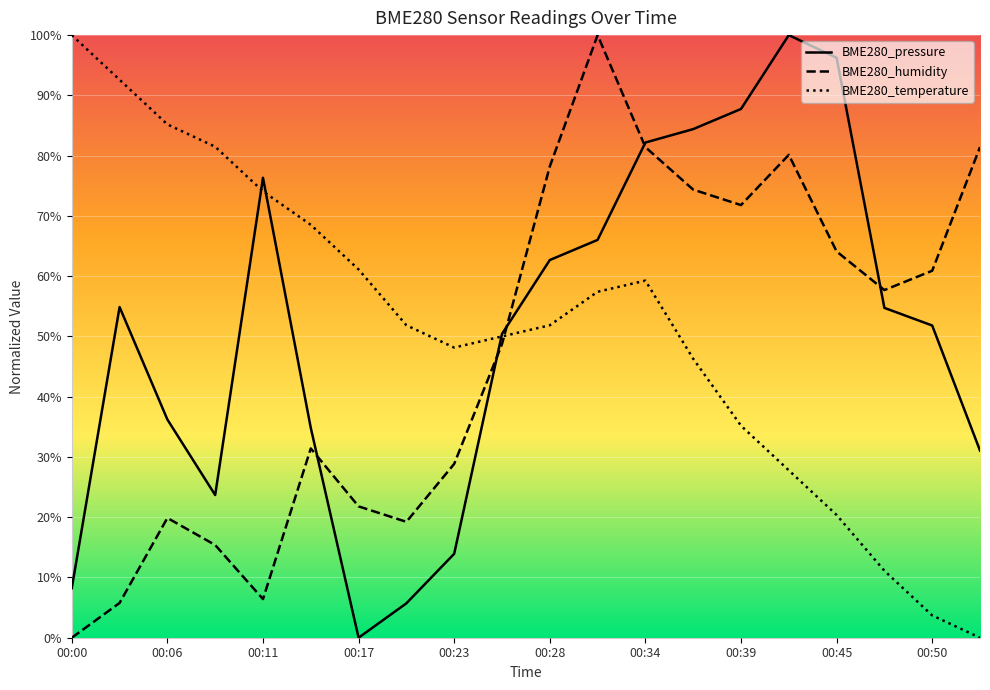

Is it true that BME280_temperature equals 48.9 at 00:09?

False